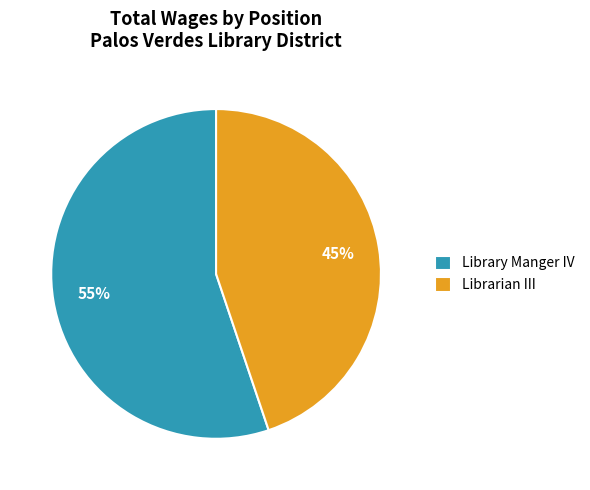

What percentage is the Librarian III slice, to the nearest percent?

45%